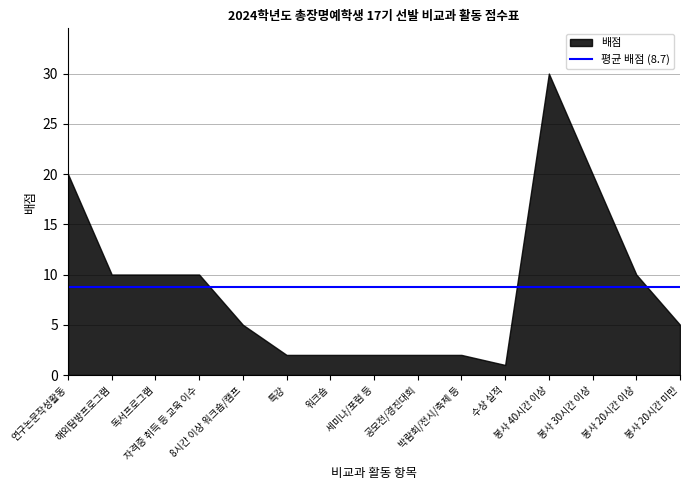

Is it true that the value at 봉사 30시간 이상 is 36?

False